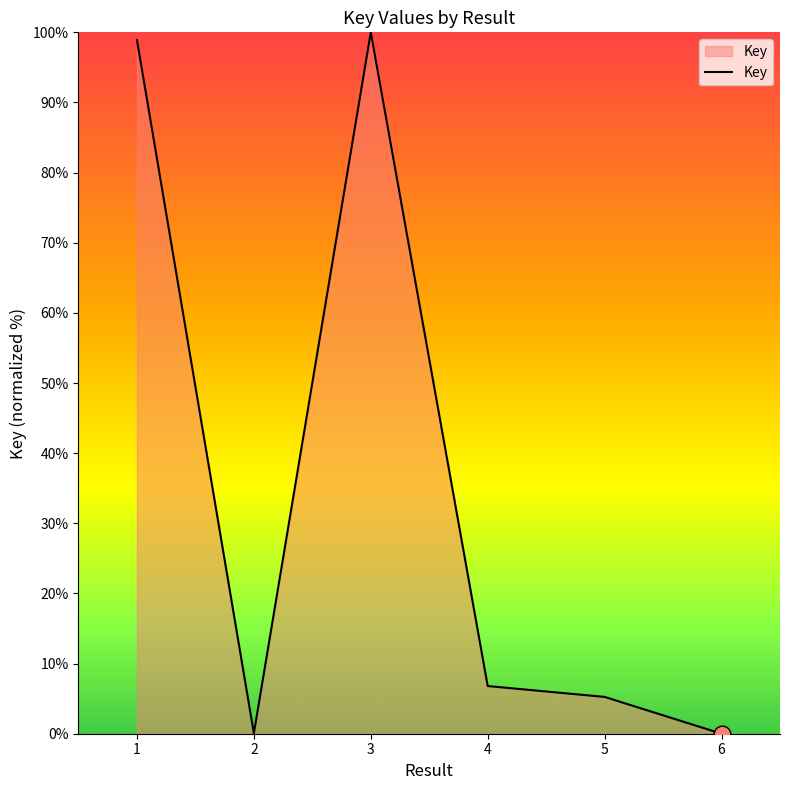

At which category does the data reach its first local peak?

3